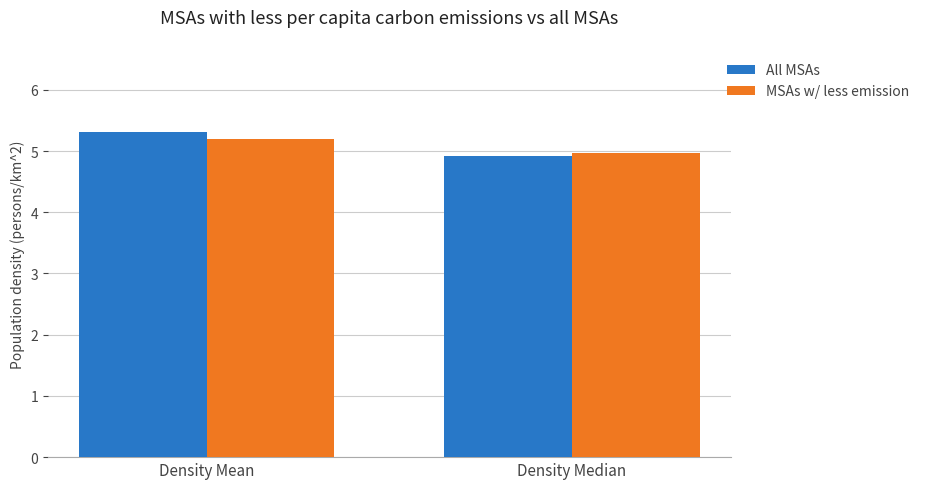

At which label does MSAs w/ less emission first exceed 5?

Density Mean